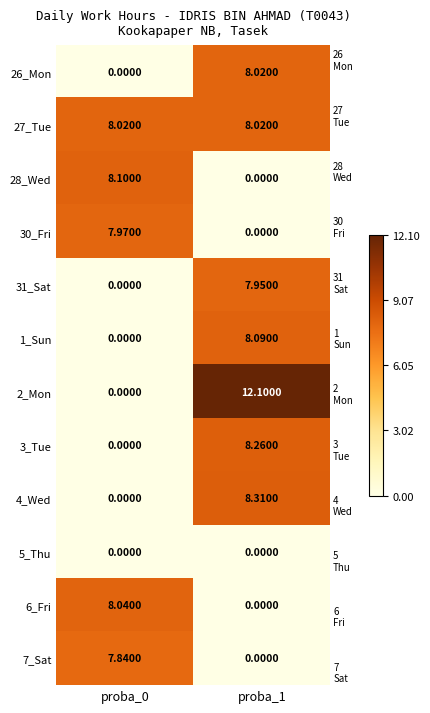

Which series has the largest total across all categories?

27_Tue